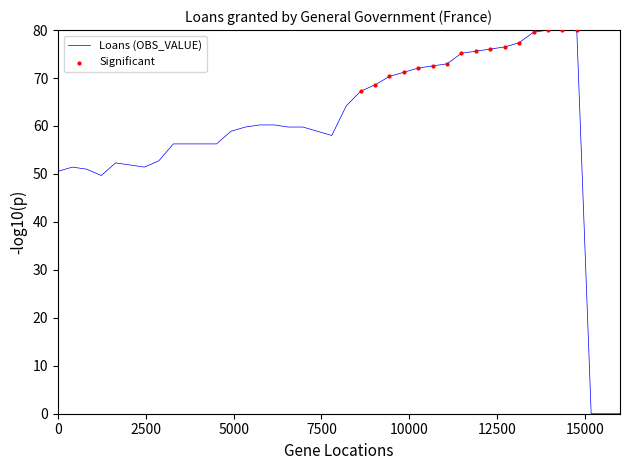

What is the difference between the maximum and minimum values?

80.0